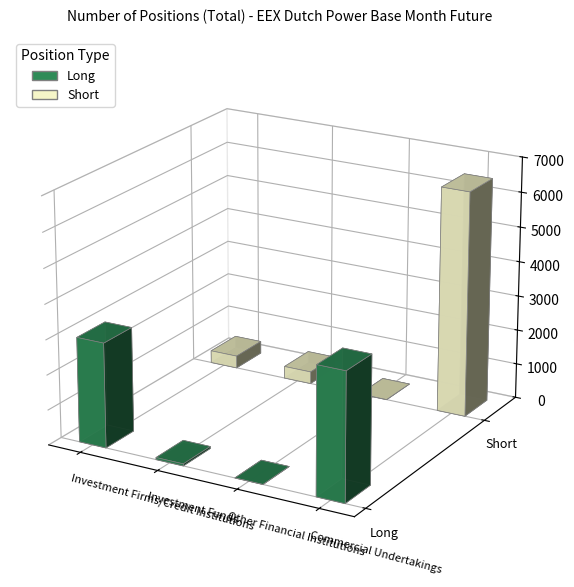

What is the sum of the Short values at Commercial Undertakings and Other Financial Institutions?

6460.0